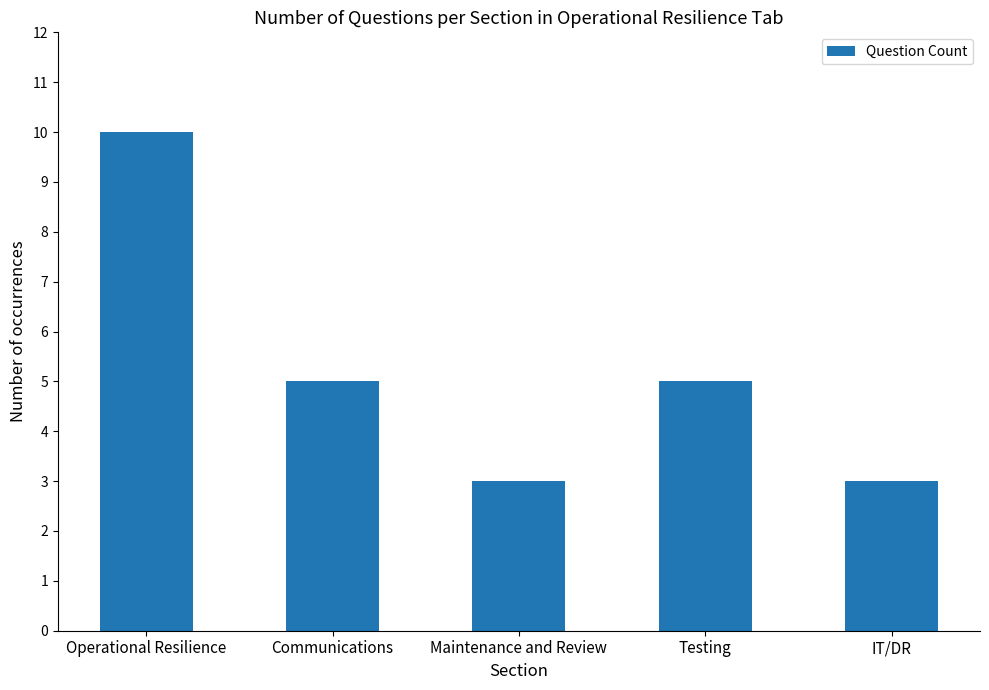

Count the number of data series in this chart.

1